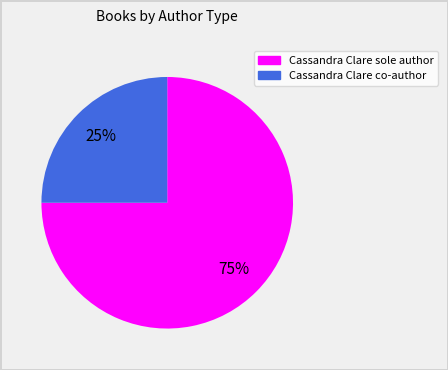

To the nearest percent, what is the difference between the largest and smallest slice percentages?

50%